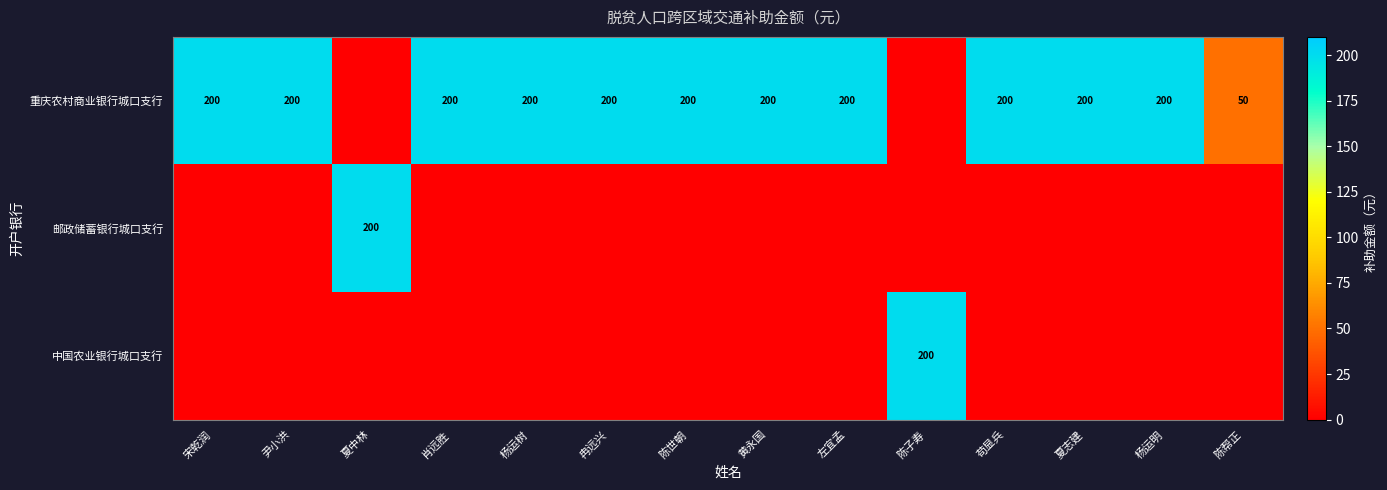

What is the difference between the highest and lowest values at 杨运树?

200